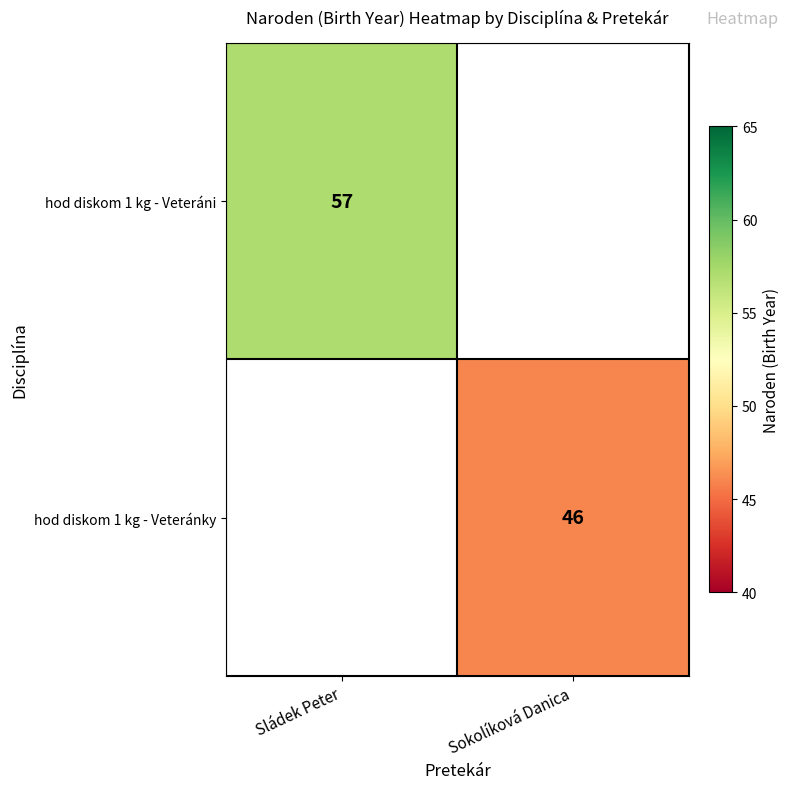

Is it true that hod diskom 1 kg - Veteránky equals 10 at Sokolíková Danica?

False